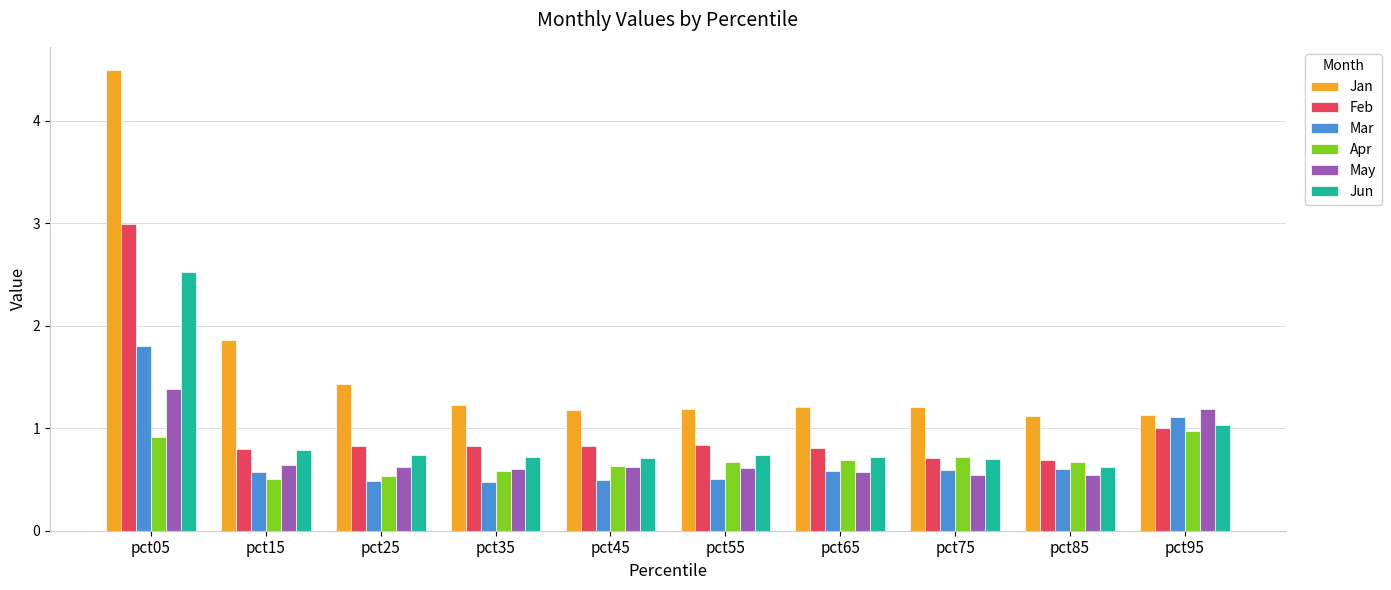

Reading right to left, extract all data points from this chart.

Jan: 1.1	1.1	1.2	1.2	1.2	1.2	1.2	1.4	1.9	4.5
Feb: 1.0	0.7	0.7	0.8	0.8	0.8	0.8	0.8	0.8	3.0
Mar: 1.1	0.6	0.6	0.6	0.5	0.5	0.5	0.5	0.6	1.8
Apr: 1.0	0.7	0.7	0.7	0.7	0.6	0.6	0.5	0.5	0.9
May: 1.2	0.5	0.5	0.6	0.6	0.6	0.6	0.6	0.6	1.4
Jun: 1.0	0.6	0.7	0.7	0.7	0.7	0.7	0.7	0.8	2.5